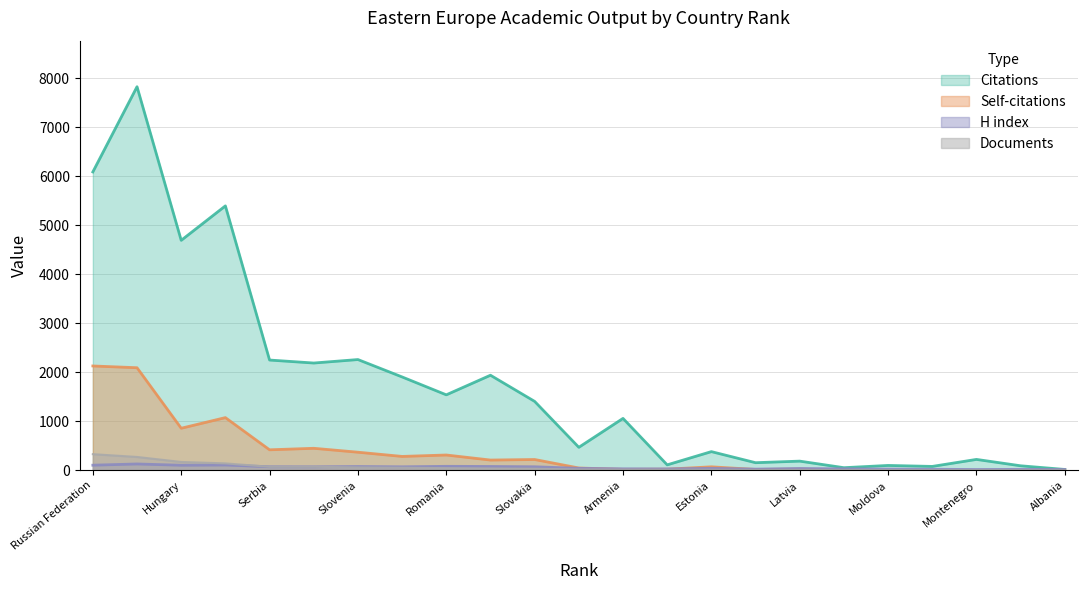

Which series has the largest total across all categories?

Citations